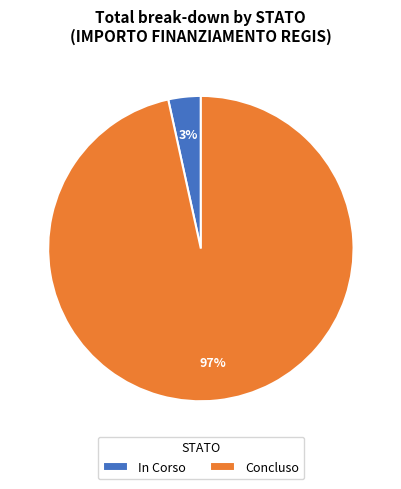

Is there any slice that represents more than half of the pie?

Yes